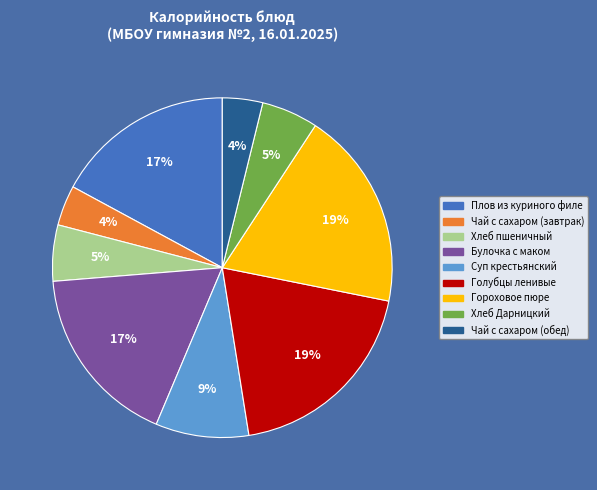

To the nearest percent, what is the average slice percentage?

11%